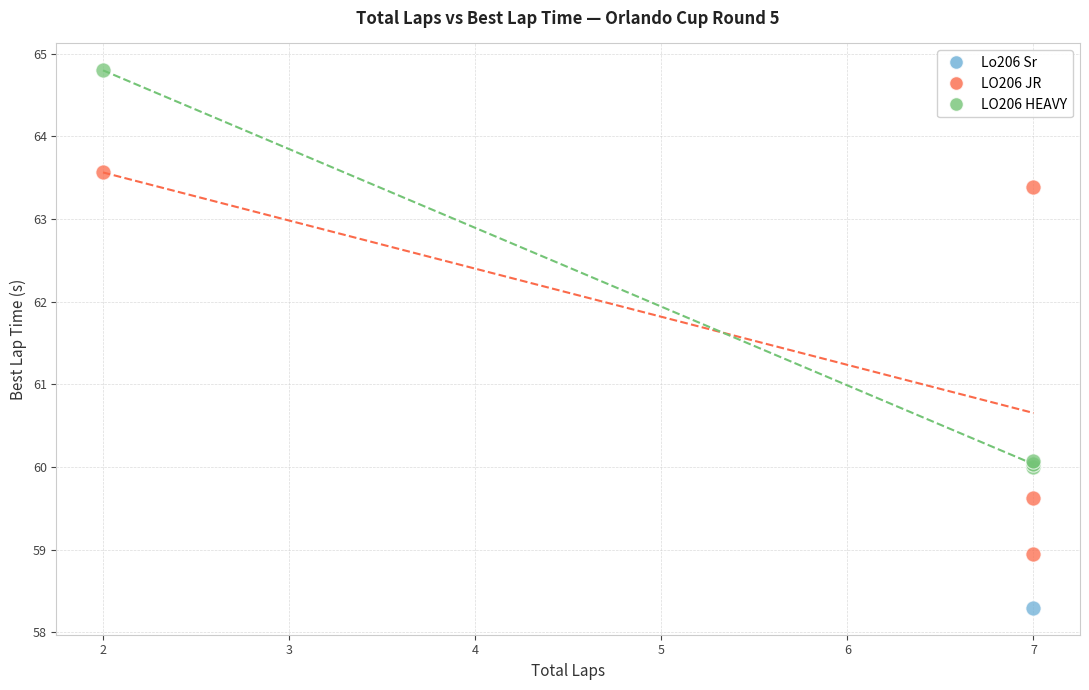

Which series reaches the minimum Y coordinate?

Lo206 Sr